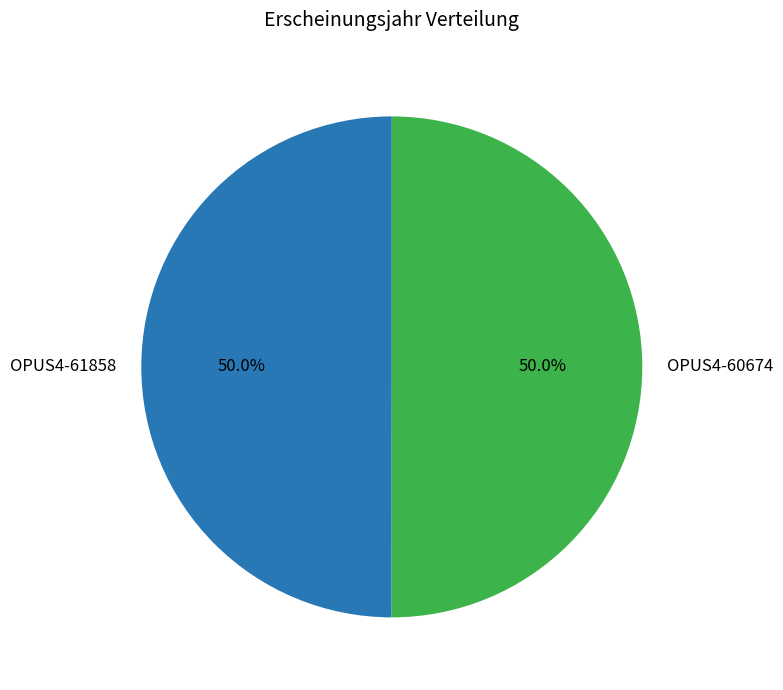

Is it true that OPUS4-60674 is 56% of the pie?

False